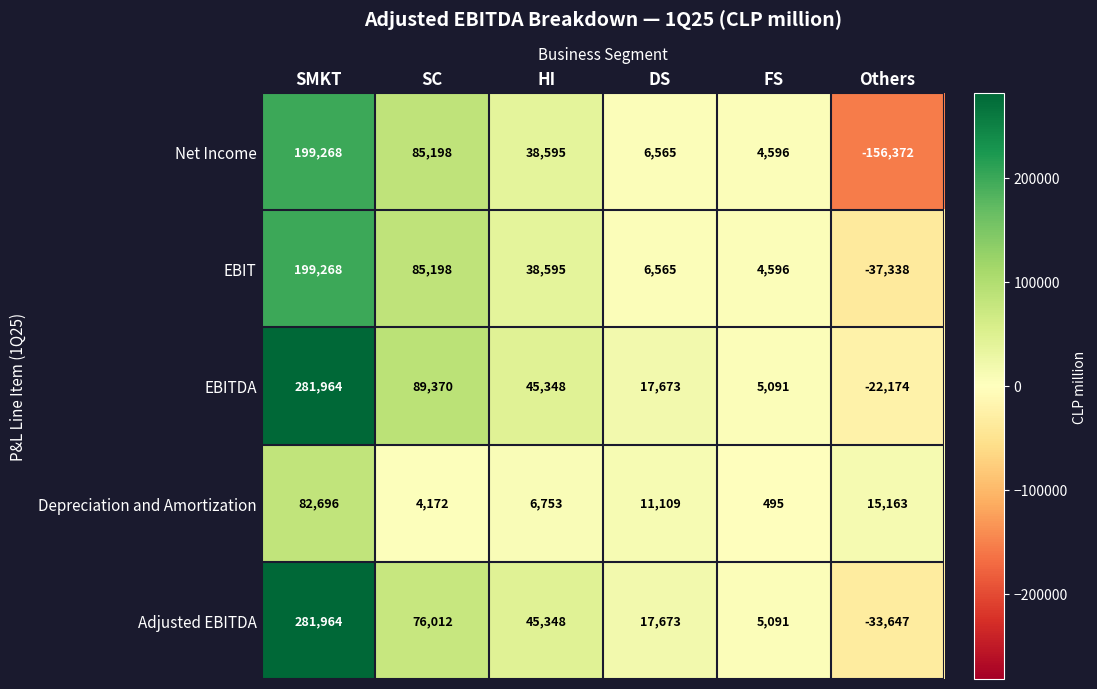

How many data points in Adjusted EBITDA are less than 45348?

3